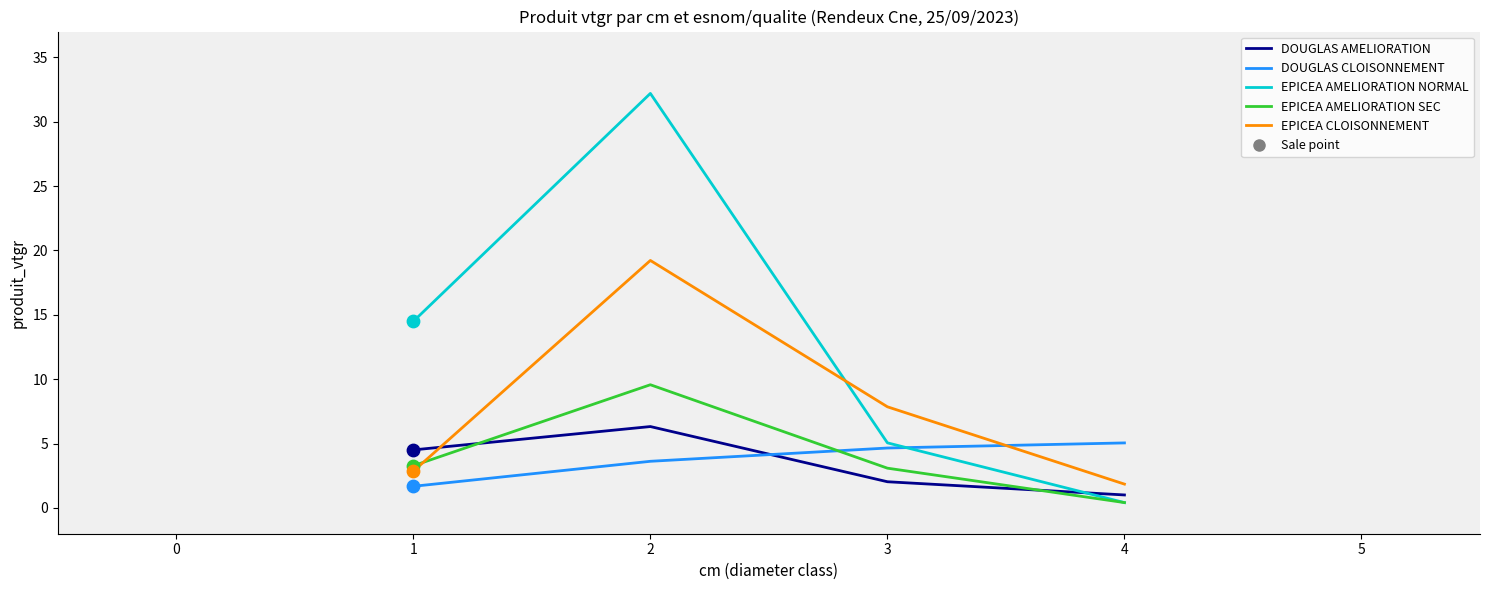

Is the value of EPICEA AMELIORATION SEC at 4 greater than the value of EPICEA CLOISONNEMENT at 1?

No